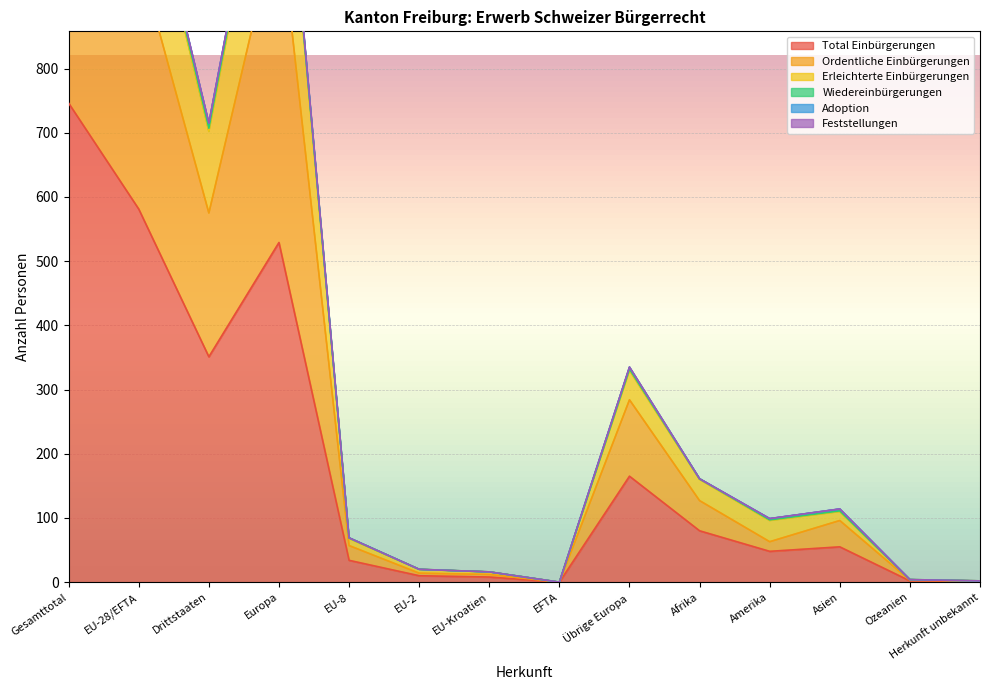

The Total Einbürgerungen series shows 140 at Afrika. True or false?

False